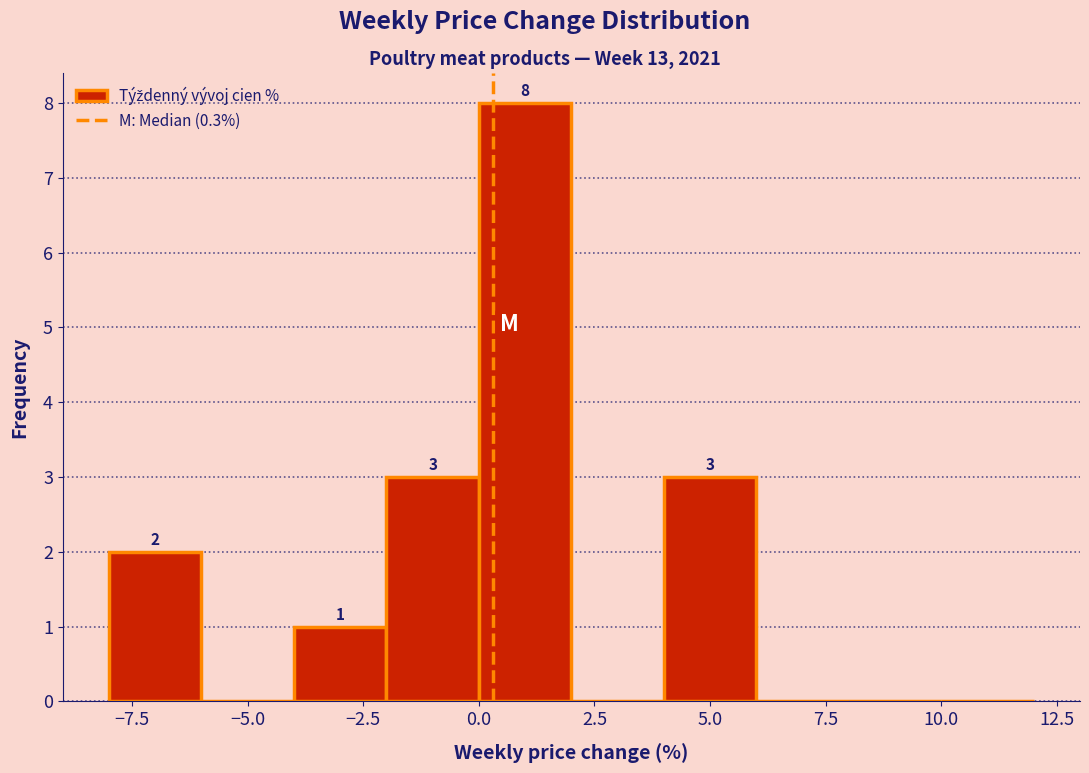

Over which range of the x-axis is the bar tallest?

0 to 2